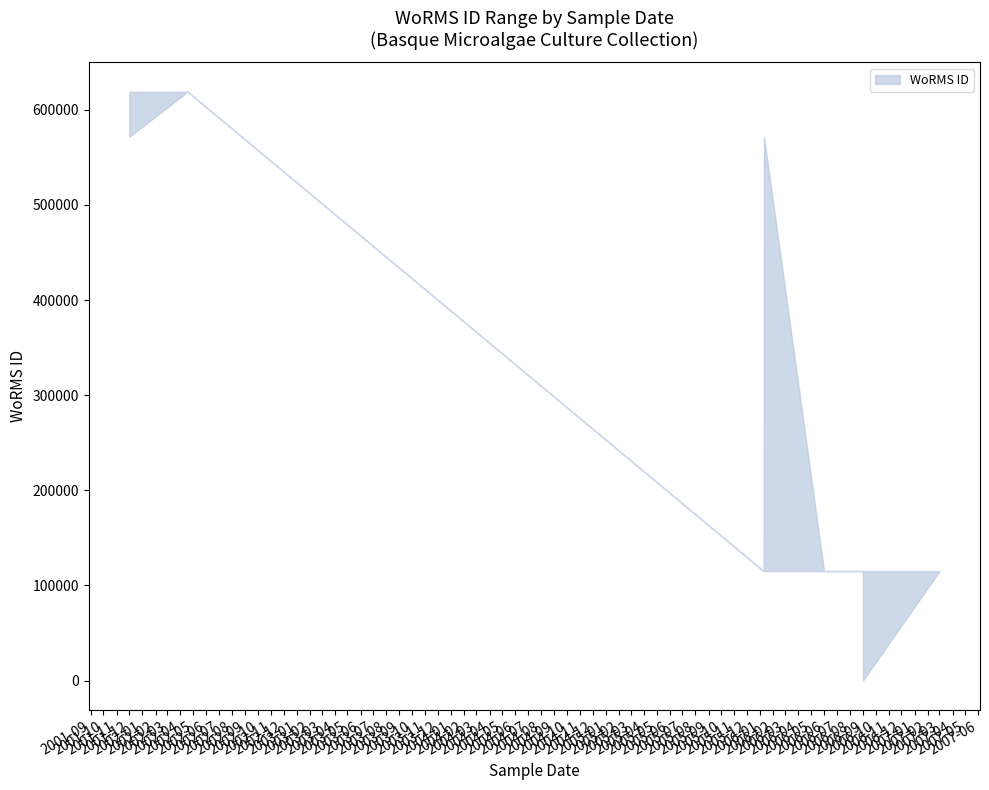

Which has a higher value, 2006-06-01 or 2006-09-01?

2006-06-01